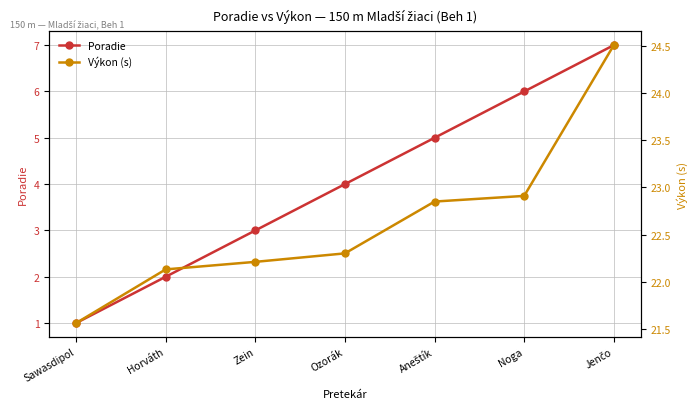

At which category is the sum across all series the highest?

Jenčo